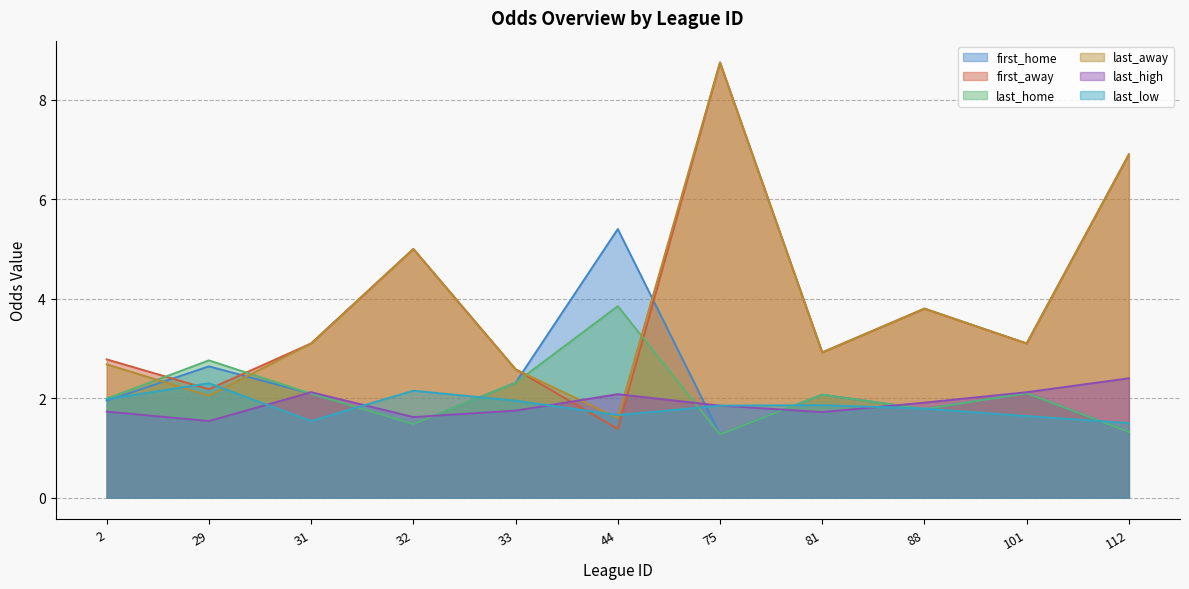

What is the highest value of the last_high series?

2.4